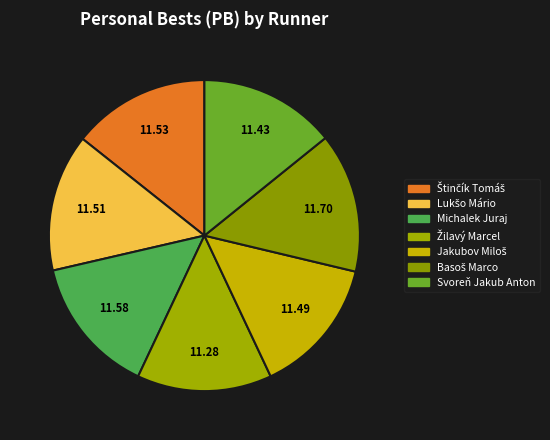

How many segments does this pie chart have?

7